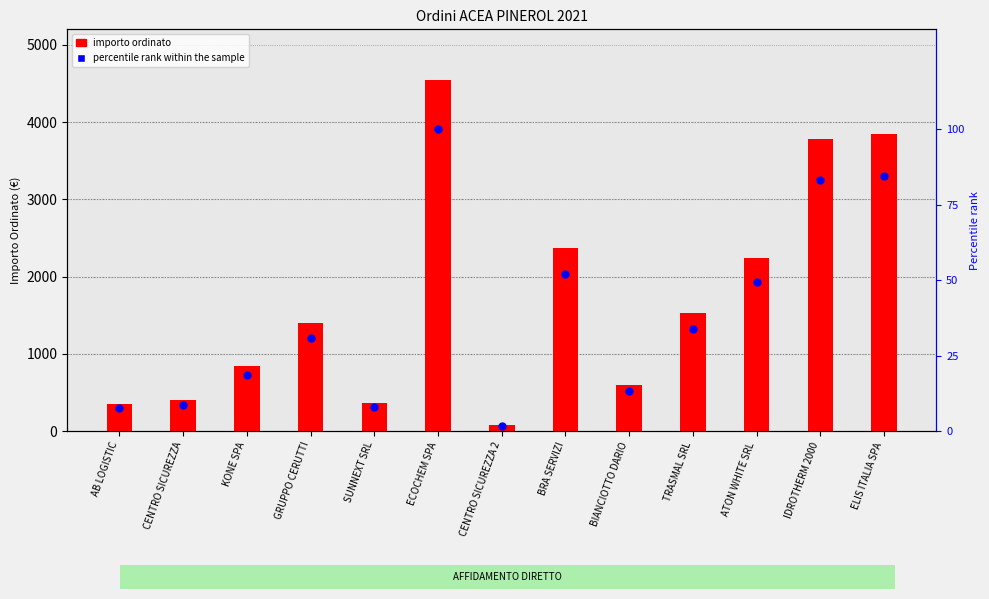

Which series reaches the maximum Y coordinate?

importo ordinato